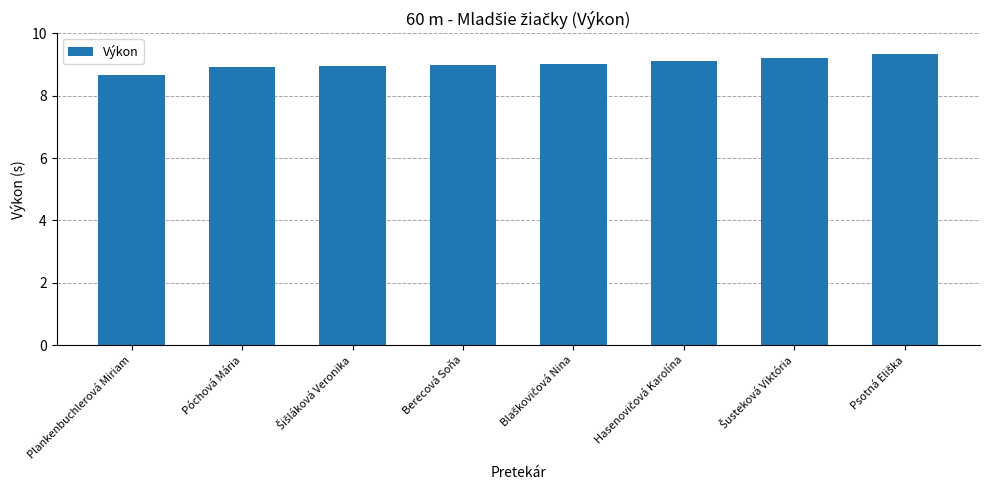

What position from the right is Berecová Soňa?

5